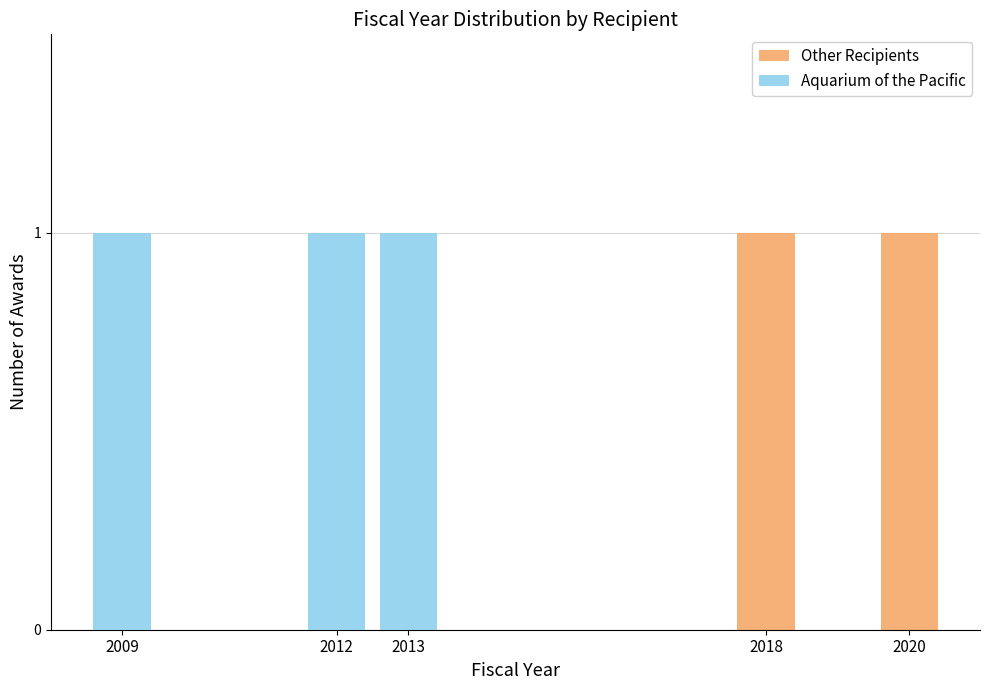

Which series has the largest total across all categories?

Aquarium of the Pacific